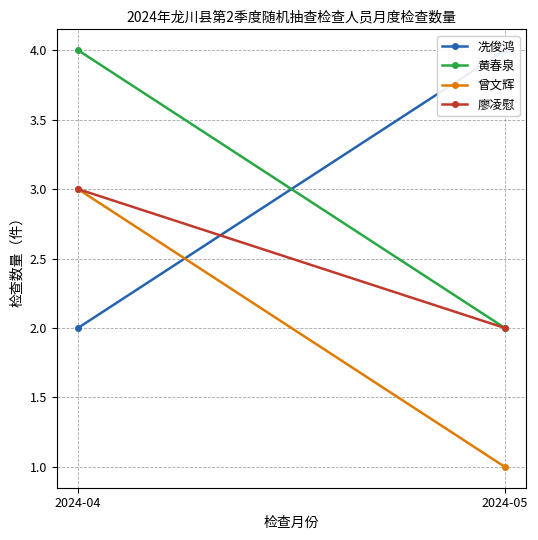

Reading left to right, transcribe all the data shown in this chart.

冼俊鸿: 2024-04=2	2024-05=4
黄春泉: 2024-04=4	2024-05=2
曾文辉: 2024-04=3	2024-05=1
廖凌慰: 2024-04=3	2024-05=2